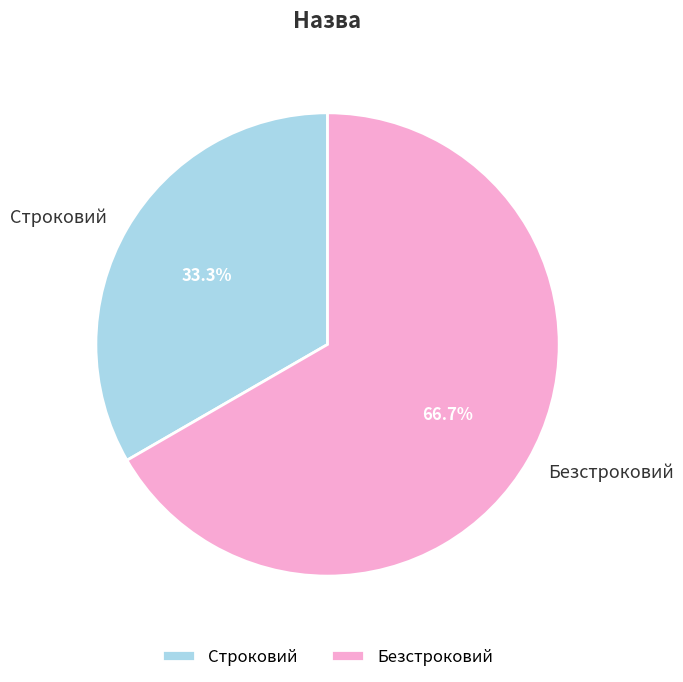

How many slices are in this pie chart?

2